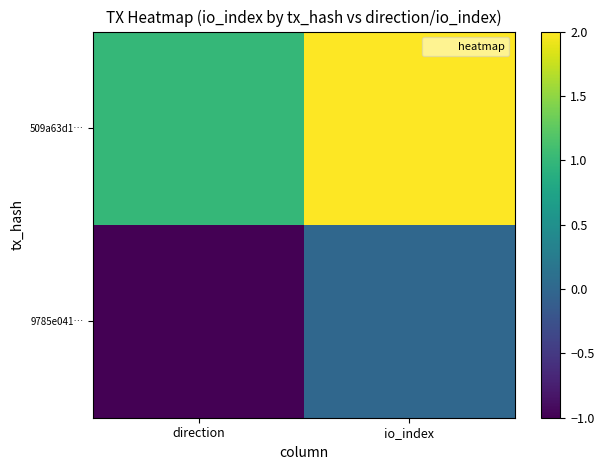

Which label corresponds to the largest value in the chart?

io_index